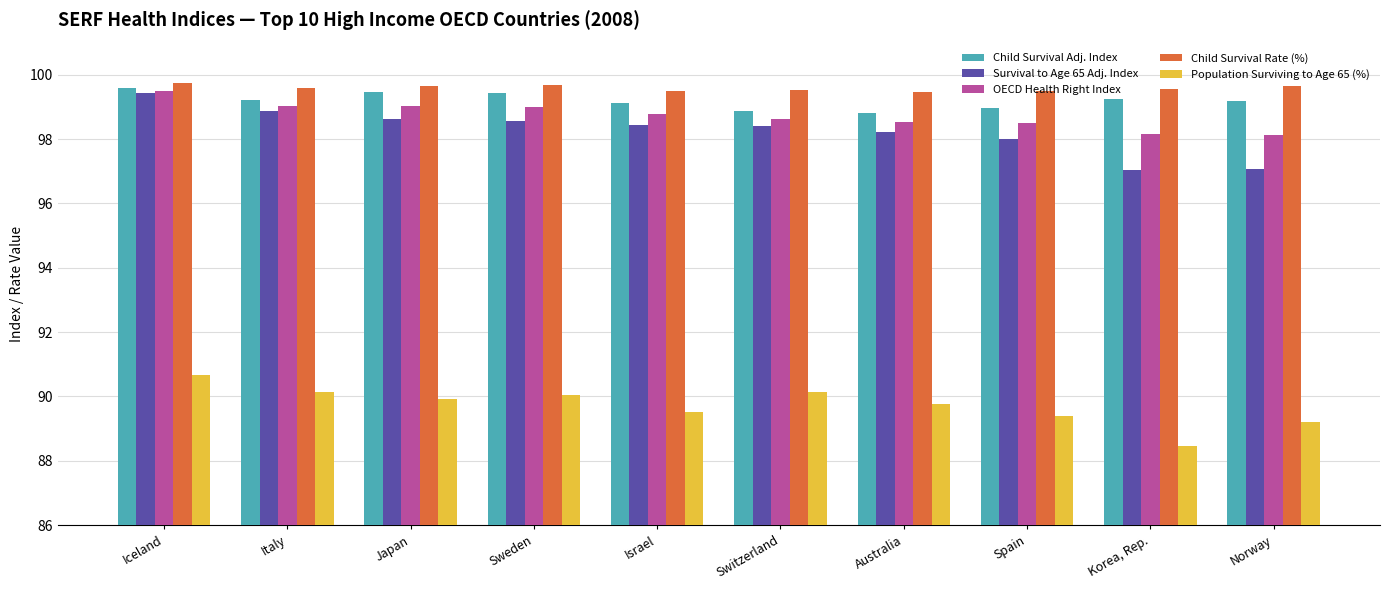

At how many categories does at least one series exceed 96?

10